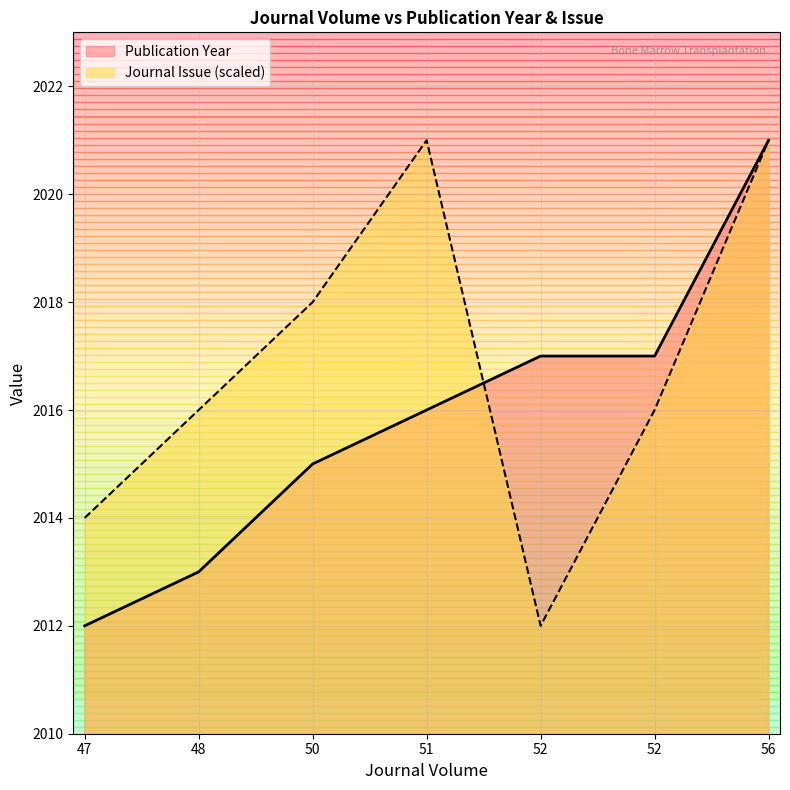

True or false: Journal Issue and Publication Year cross at least once.

True